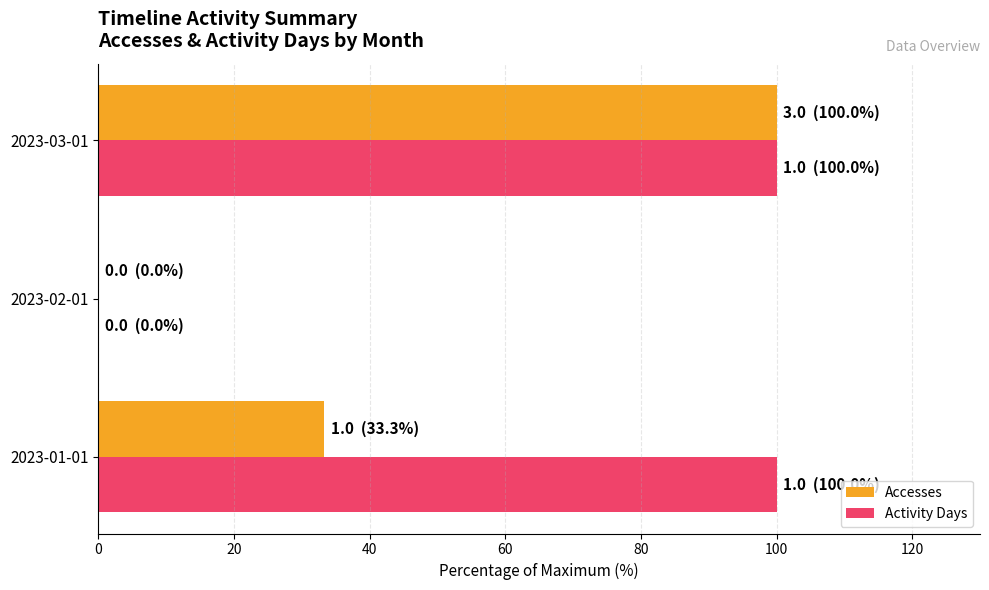

What is the highest value of the Accesses series?

100.0